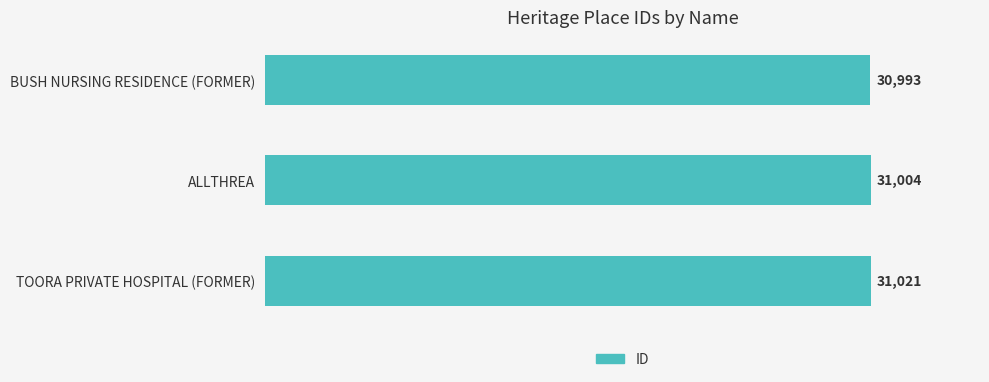

The value at ALLTHREA is 54615. True or false?

False